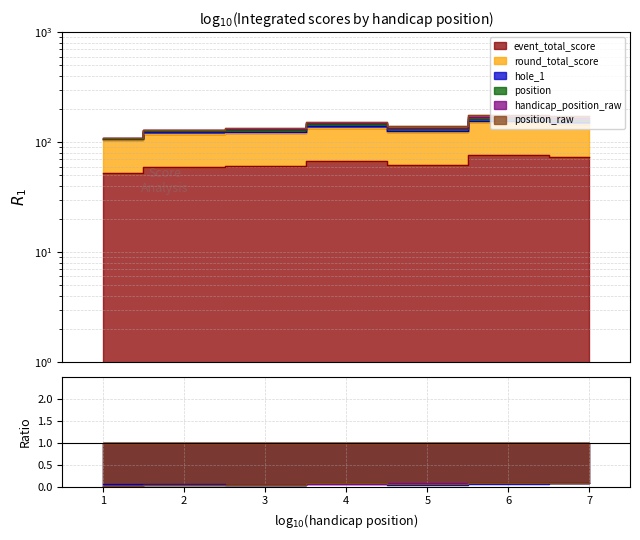

The handicap_position_raw series shows 0.1 at 3. True or false?

False